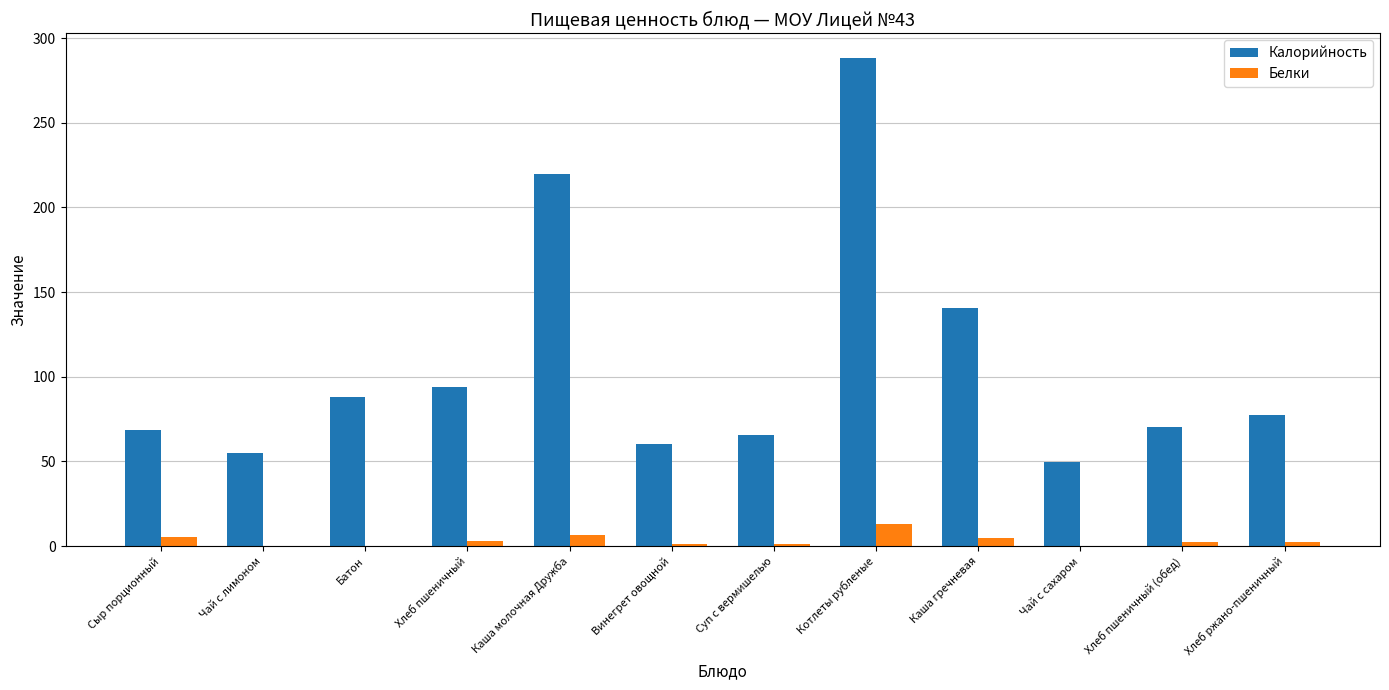

Between Чай с лимоном and Каша гречневая, which series saw the biggest shift?

Калорийность